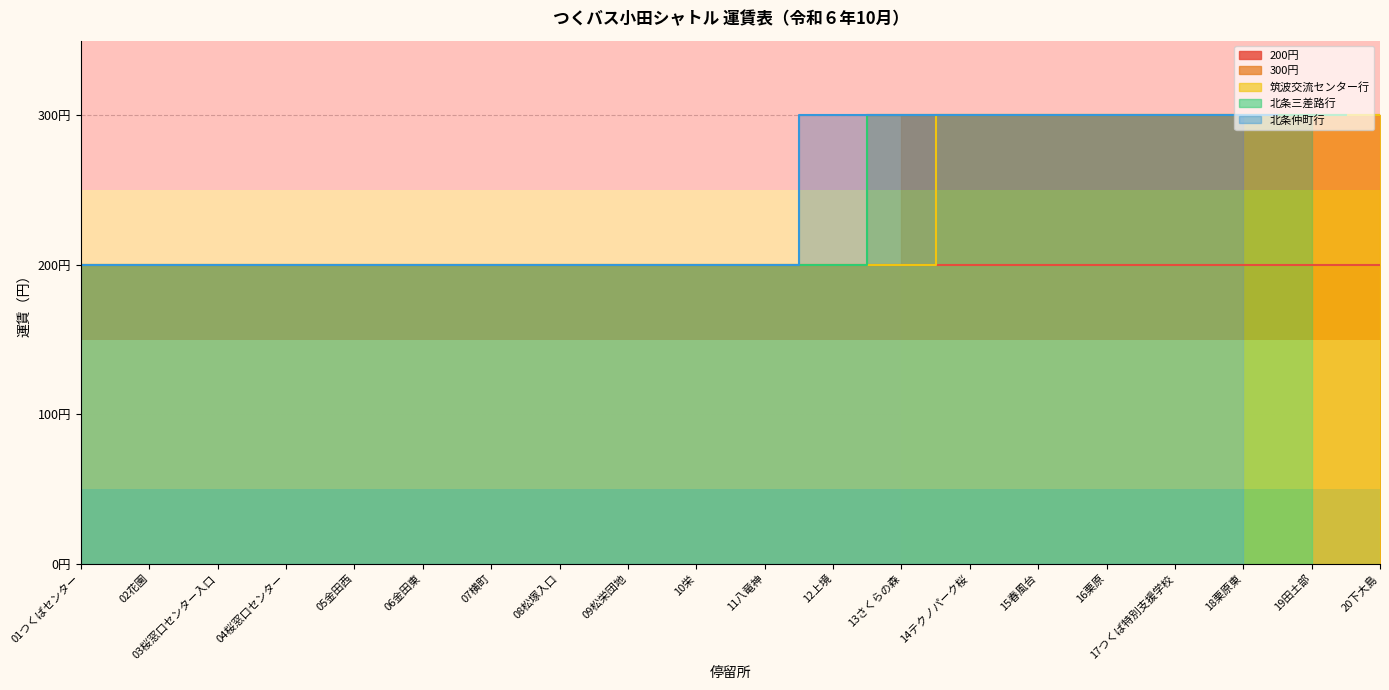

The value of 筑波交流センター行 at 11八竜神 is 200. True or false?

True